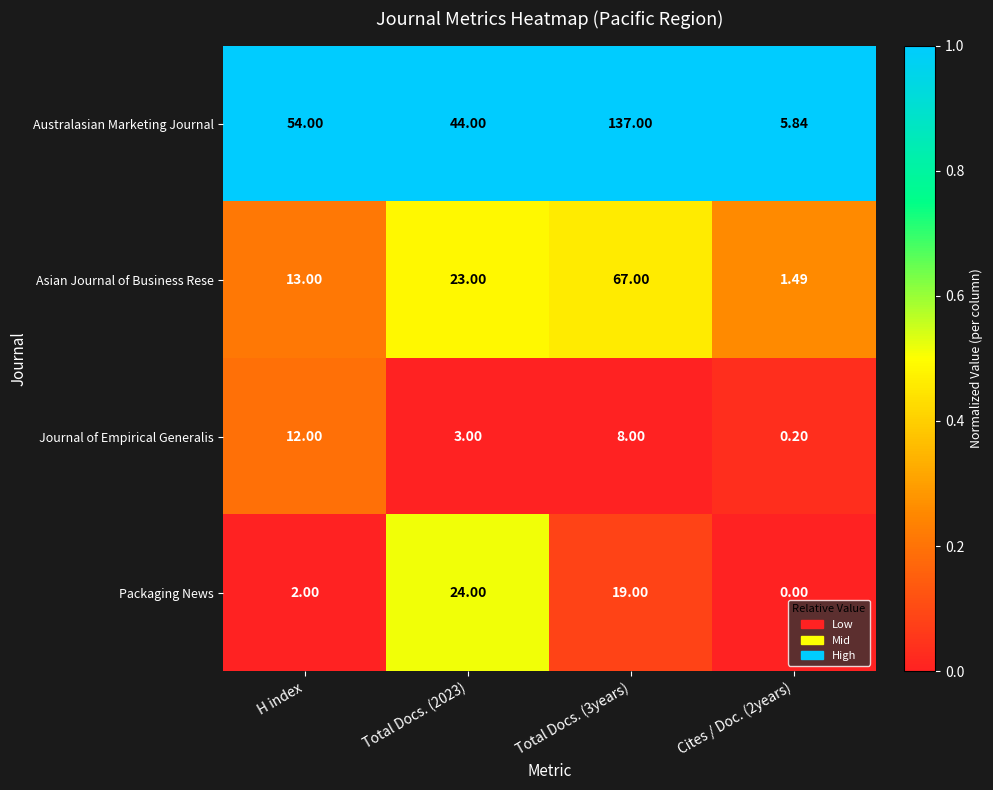

What is the greatest value displayed?

137.0